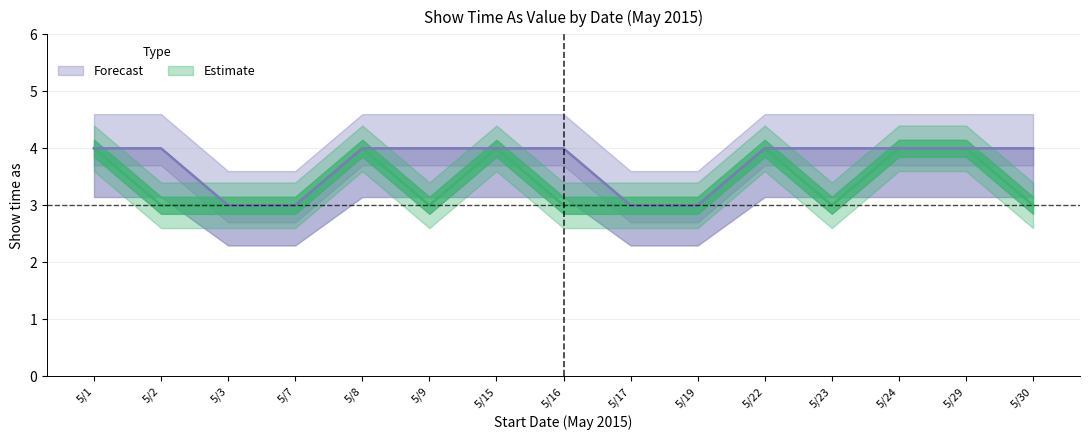

Reading right to left, what are all the values shown in this chart?

Estimate: 3	4	4	3	4	3	3	3	4	3	4	3	3	3	4
Forecast: 4	4	4	4	4	3	3	4	4	4	4	3	3	4	4